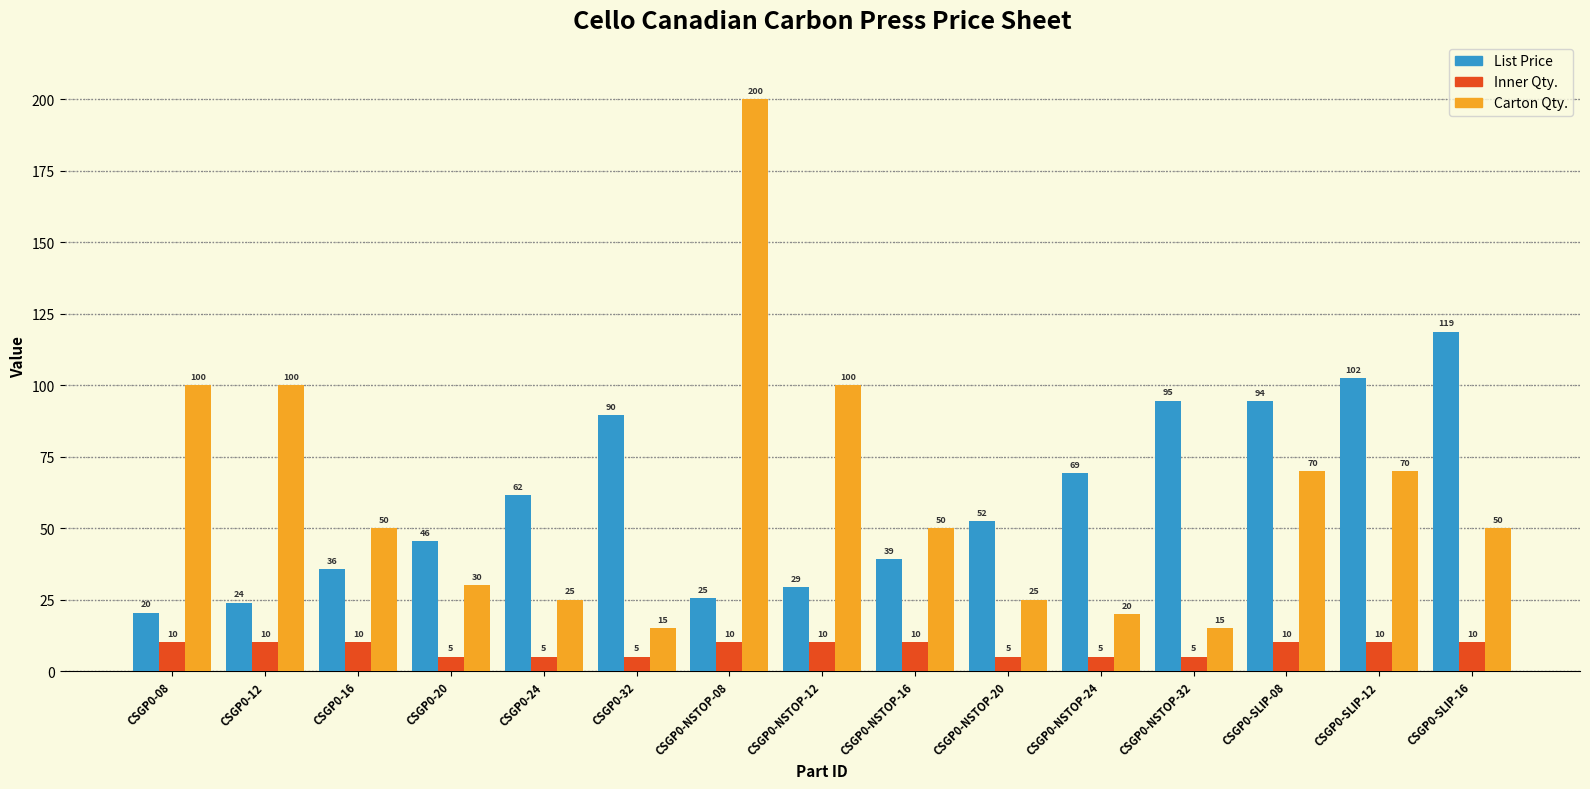

List the series in order of their peak value, lowest first.

Inner Qty., List Price, Carton Qty.